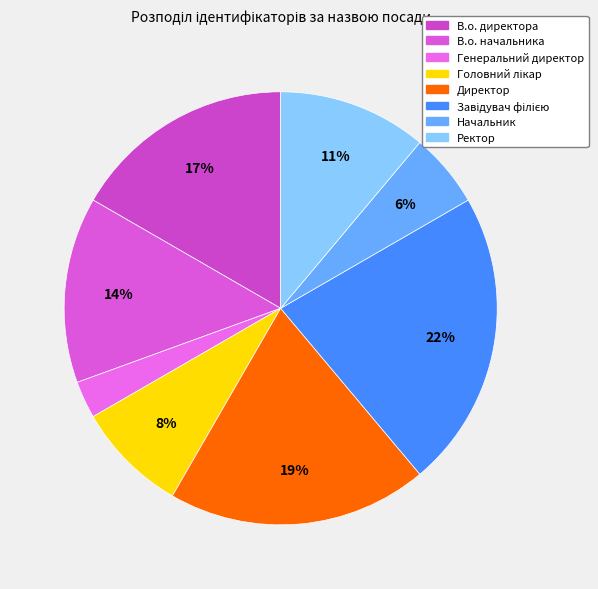

Is it true that Директор is 10% of the pie?

False